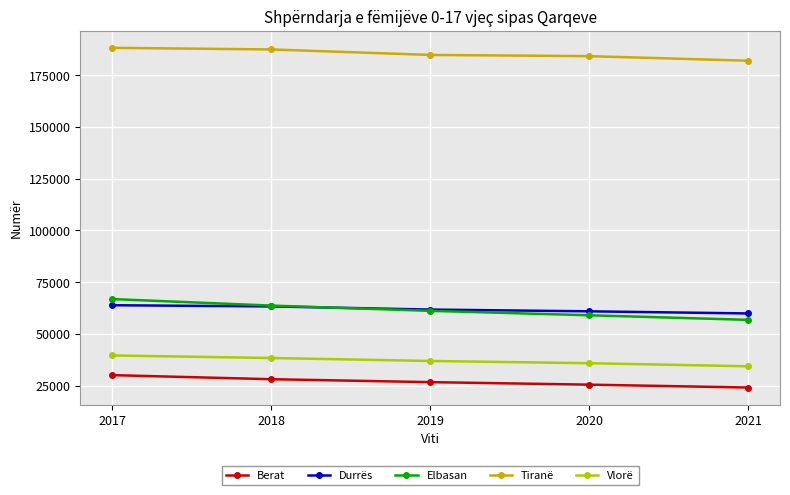

Is the value of Elbasan at 2018 greater than the value of Berat at 2020?

Yes